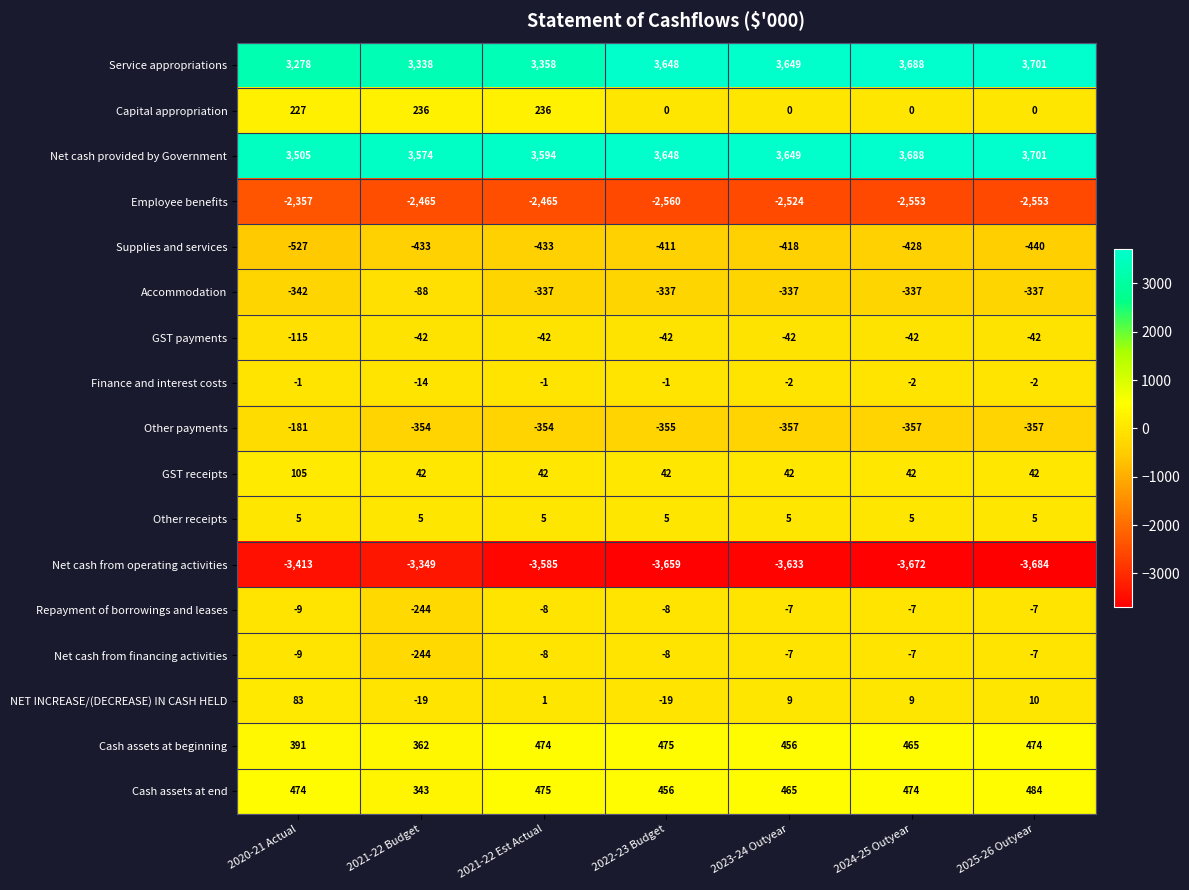

What is the approximate value of Cash assets at end at 2021-22 Budget?

343